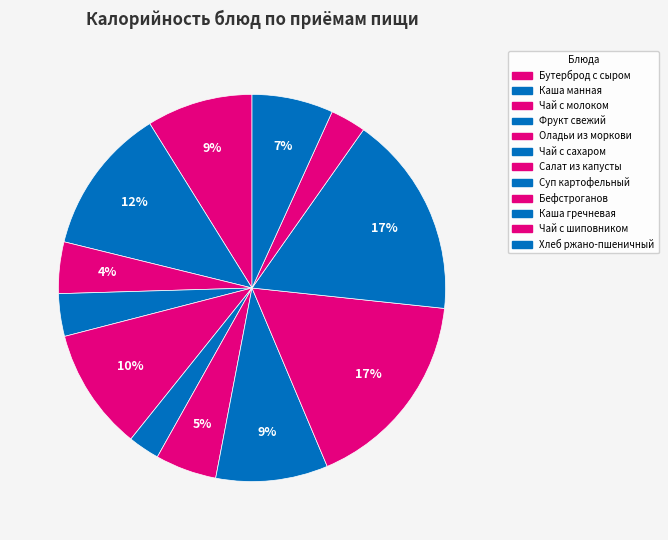

To the nearest percent, what is the combined percentage of Суп картофельный and Каша манная?

22%